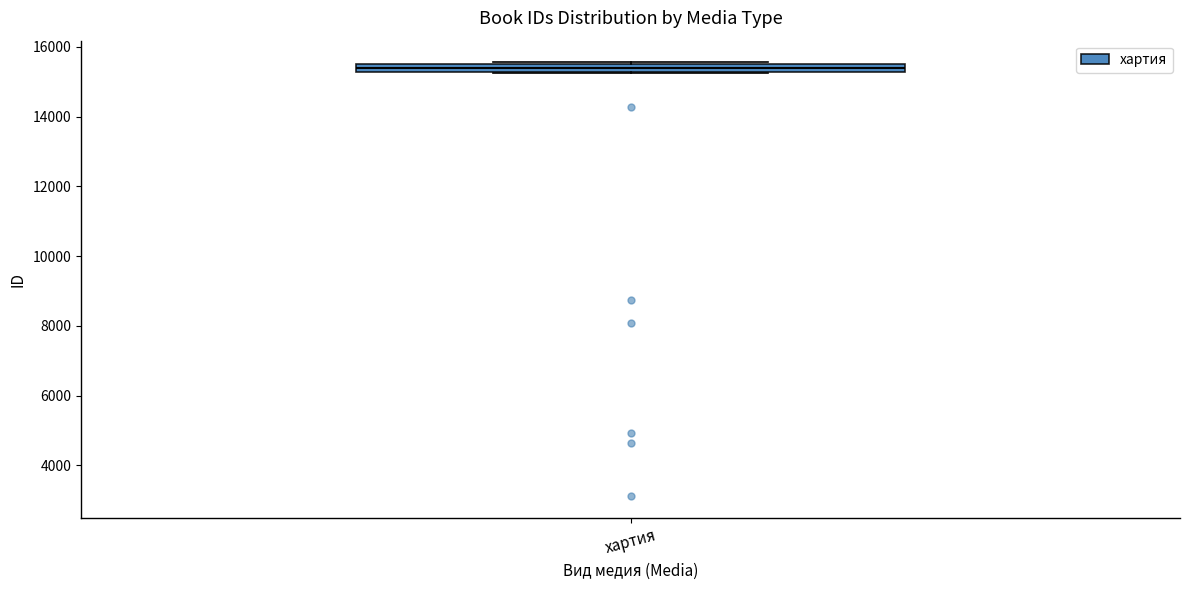

Where does the median line of the box for хартия sit on the y-axis? The values are not printed on the chart, so give them approximately, as read against the axis.

15400